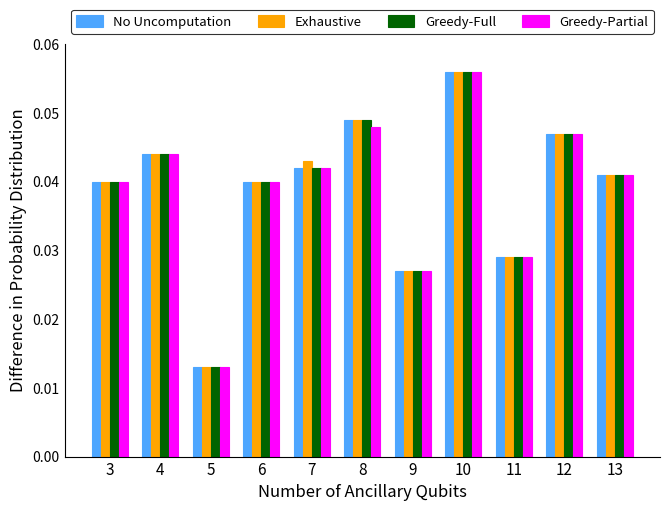

At how many categories does at least one series exceed 0?

11